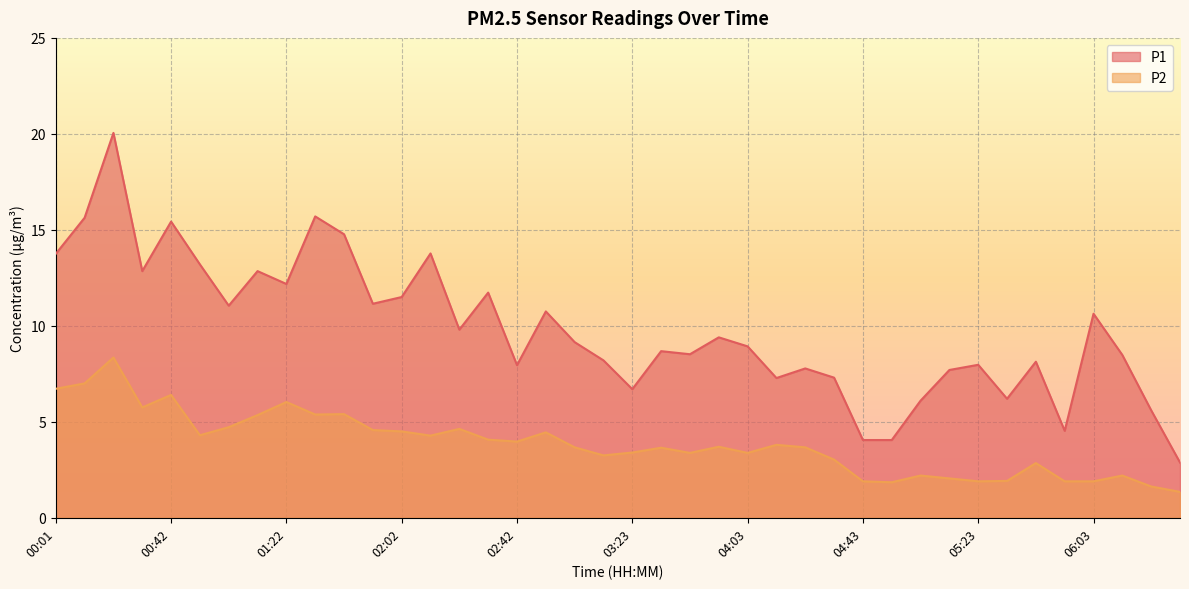

What is the total value across all series at 00:52?

17.5